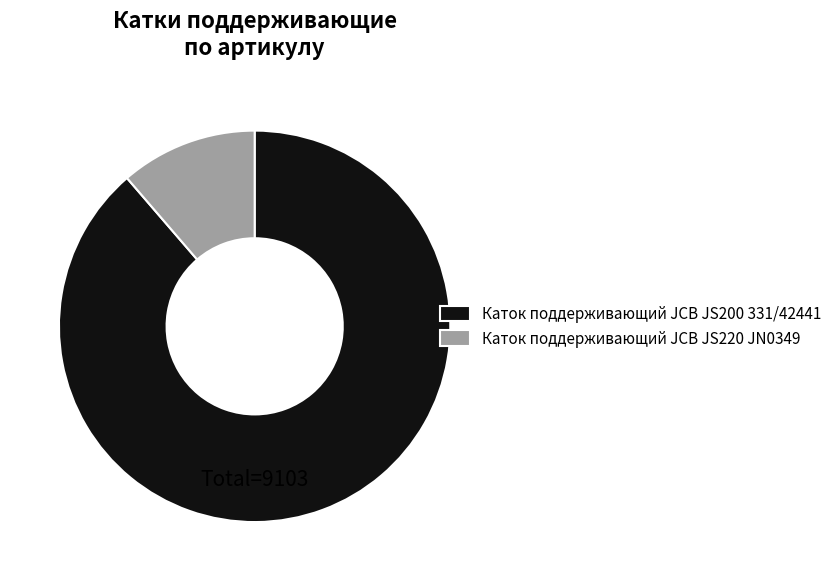

Rank the categories by value from lowest to highest.

Каток поддерживающий JCB JS220 JN0349, Каток поддерживающий JCB JS200 331/42441